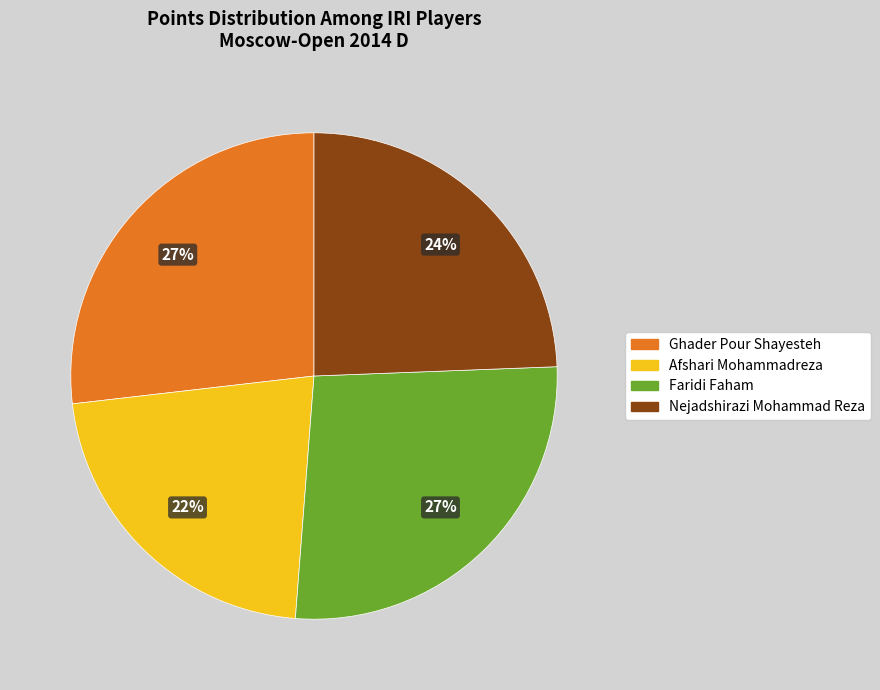

Which category has the smallest portion of the pie?

Afshari Mohammadreza